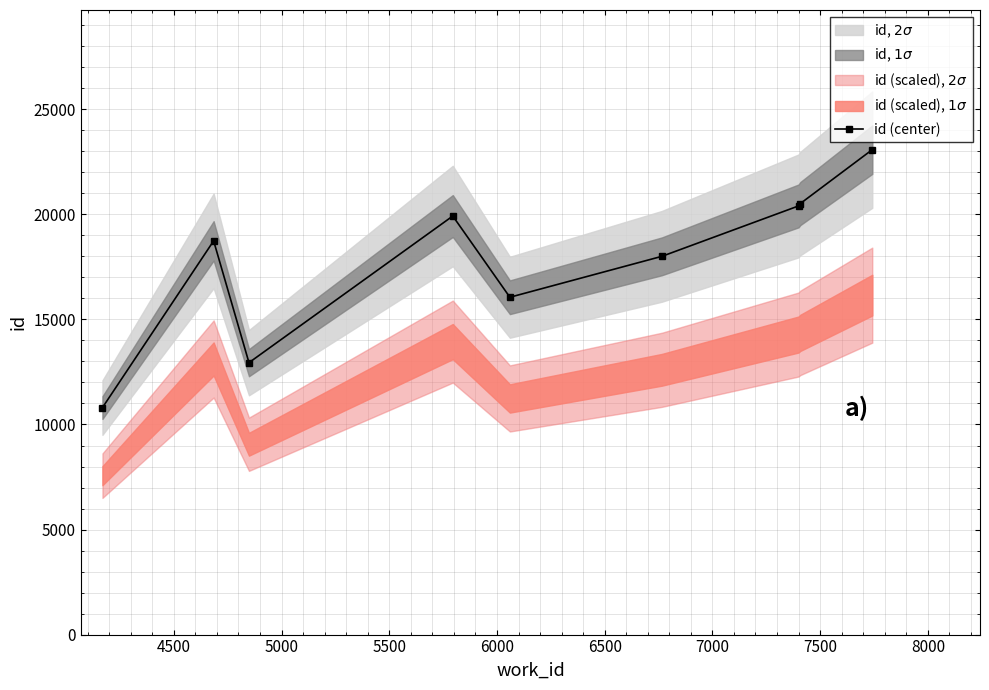

How many interior local valleys (lower than both neighbors) does the data have?

2